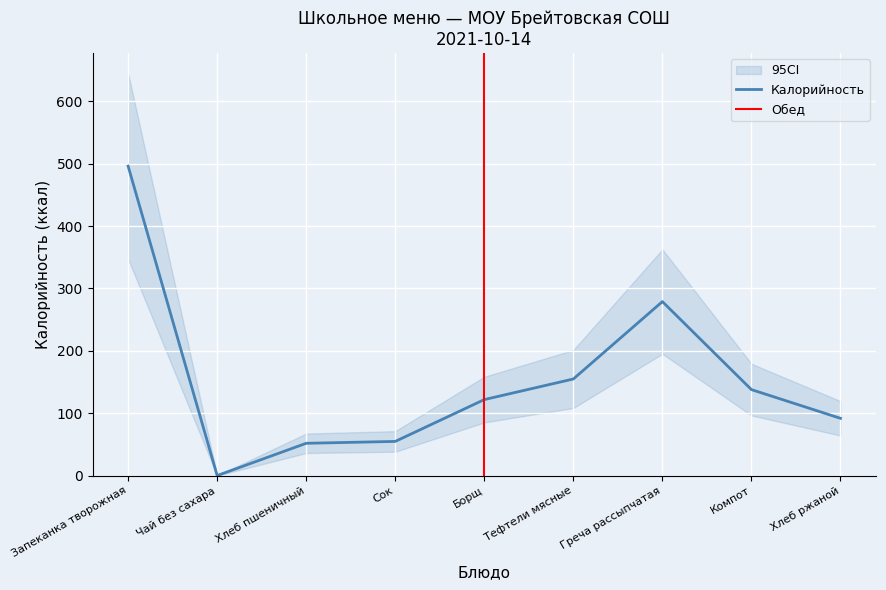

What position from the left is Сок?

4